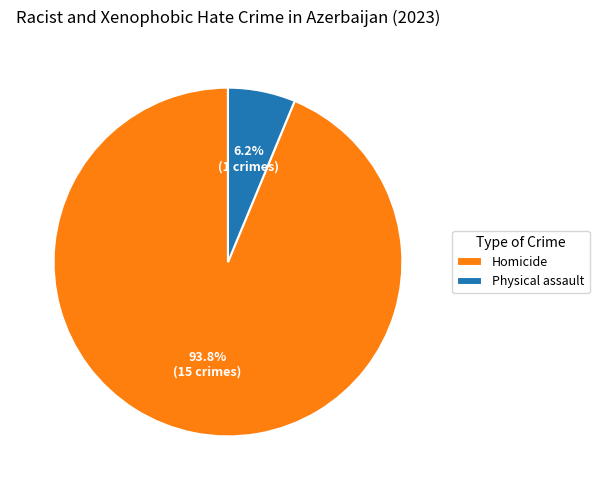

The Homicide slice represents 81% of the pie. True or false?

False